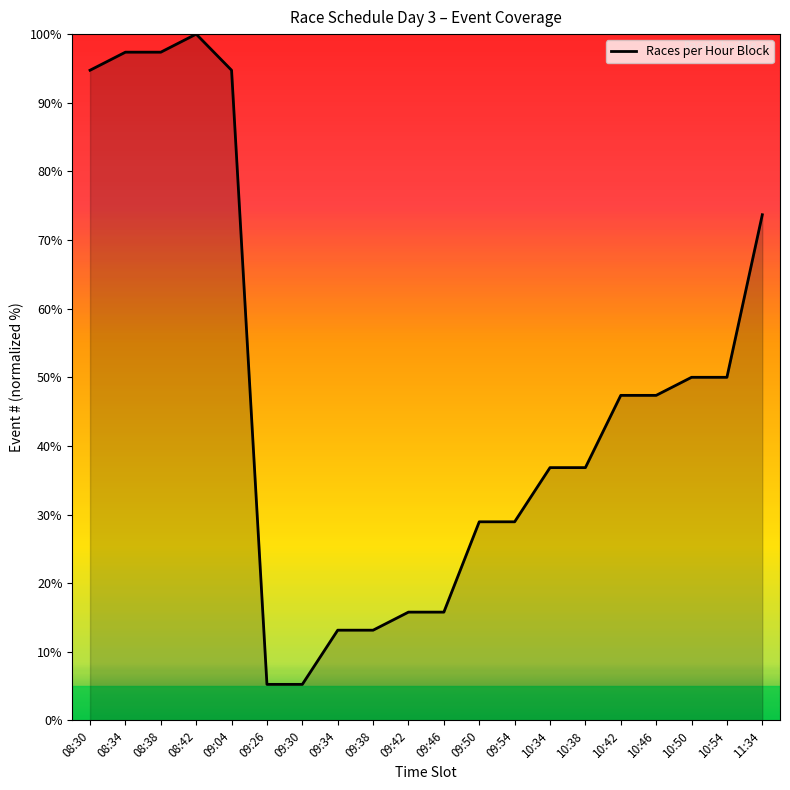

Reading left to right, extract all data points from this chart.

94.7	97.4	97.4	100.0	94.7	5.3	5.3	13.2	13.2	15.8	15.8	28.9	28.9	36.8	36.8	47.4	47.4	50.0	50.0	73.7